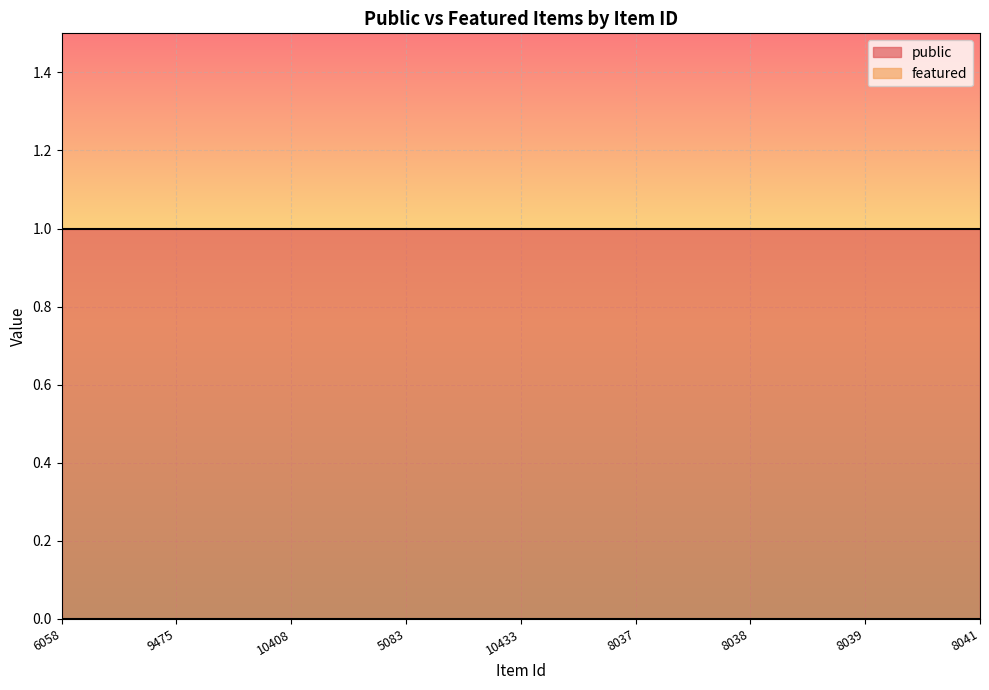

Count the number of data series in this chart.

2